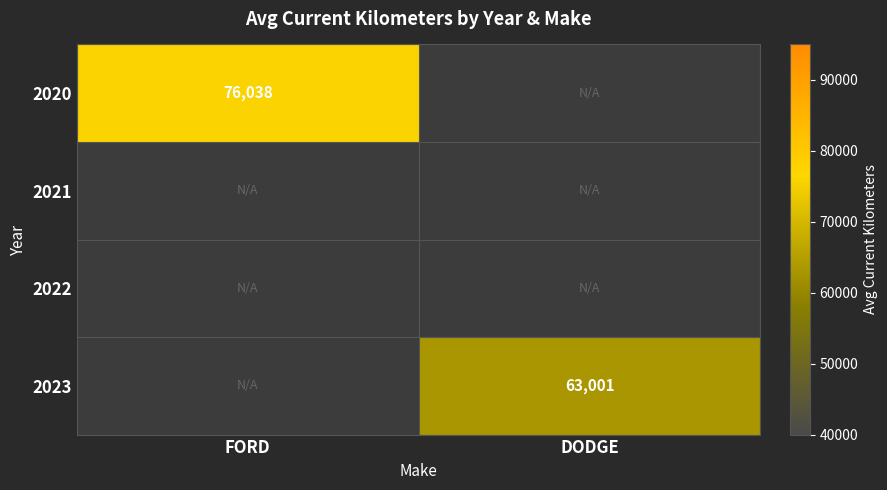

The 2020 series shows 121203 at FORD. True or false?

False